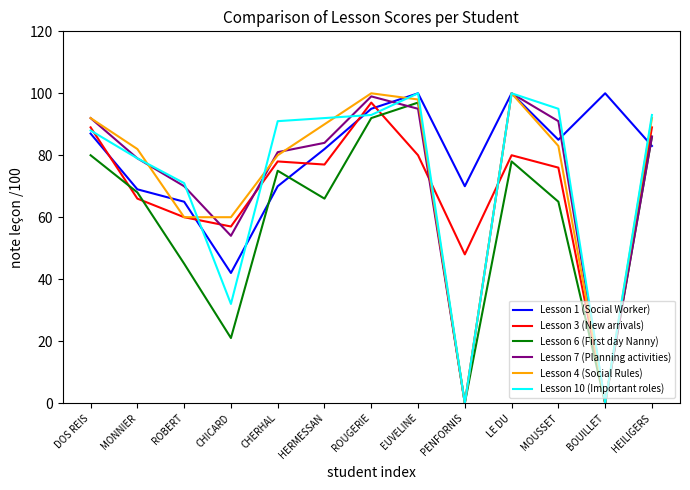

Where is Lesson 3 (New arrivals) nearest to the value 48?

PENFORNIS